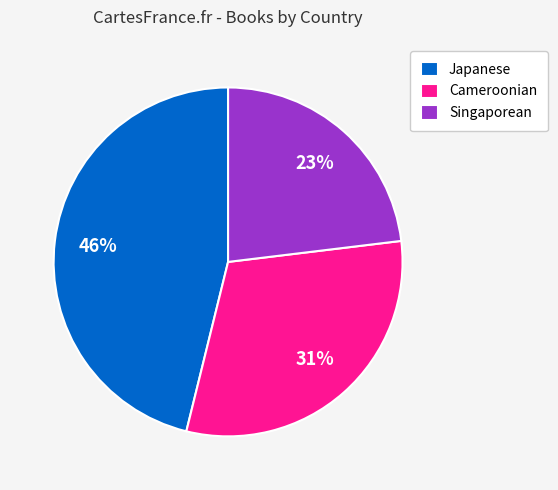

Approximately how many times larger is the value at Japanese compared to Cameroonian?

1.5